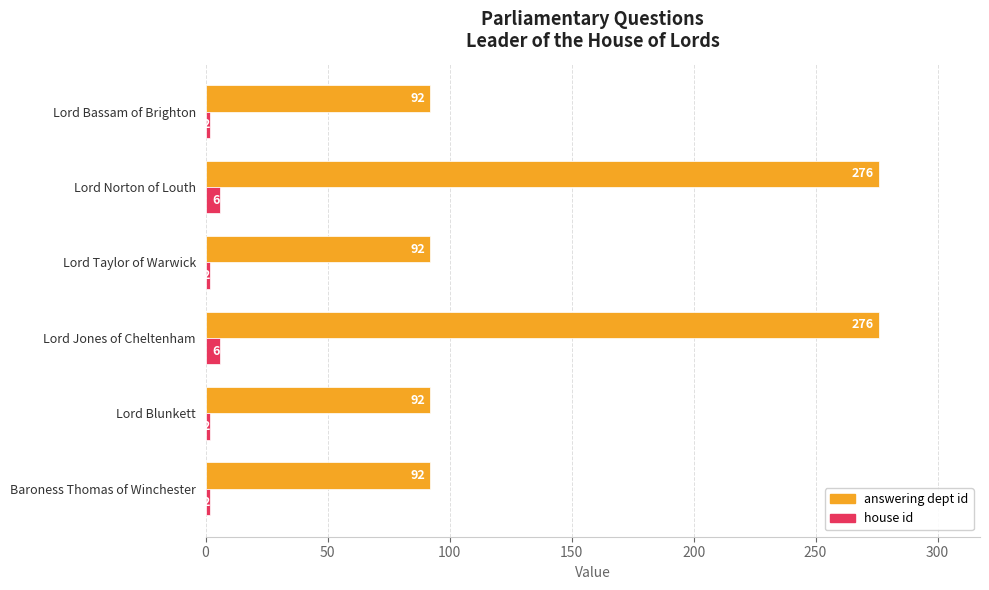

Which series has the largest total across all categories?

answering dept id